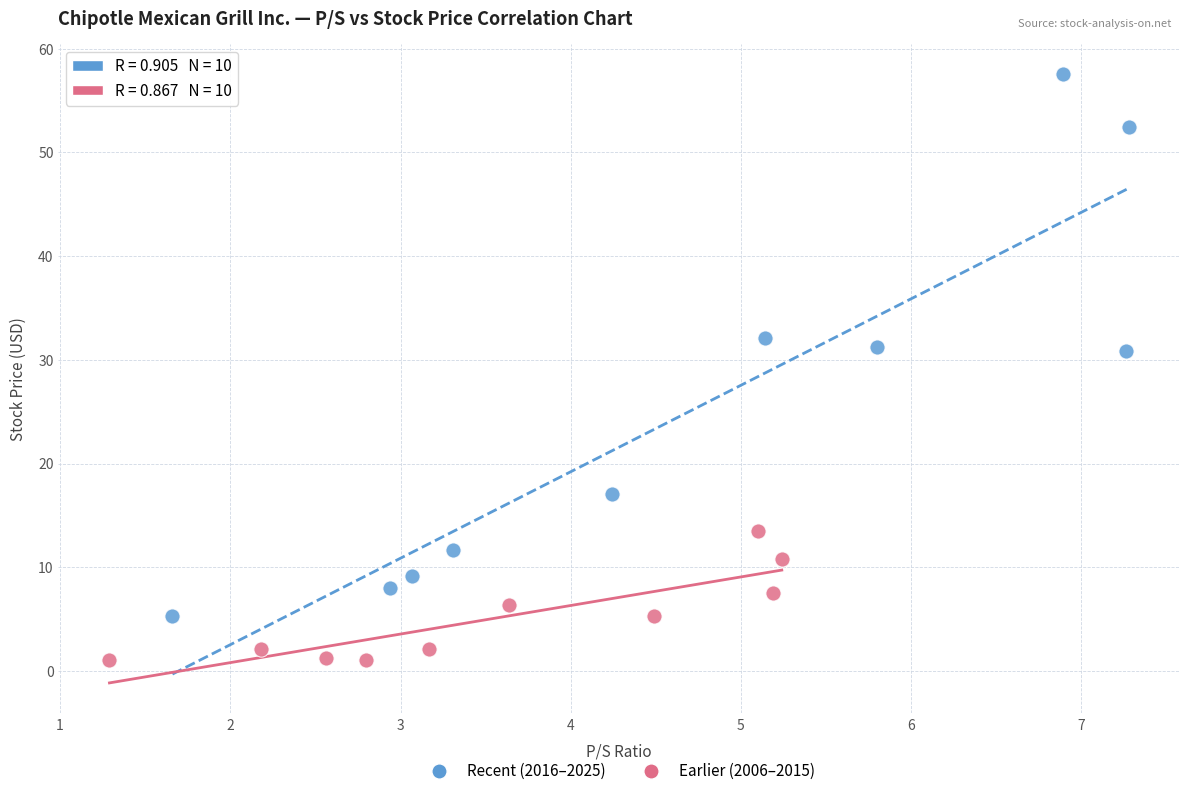

Which series contains the lowest Y value?

Earlier (2006–2015)